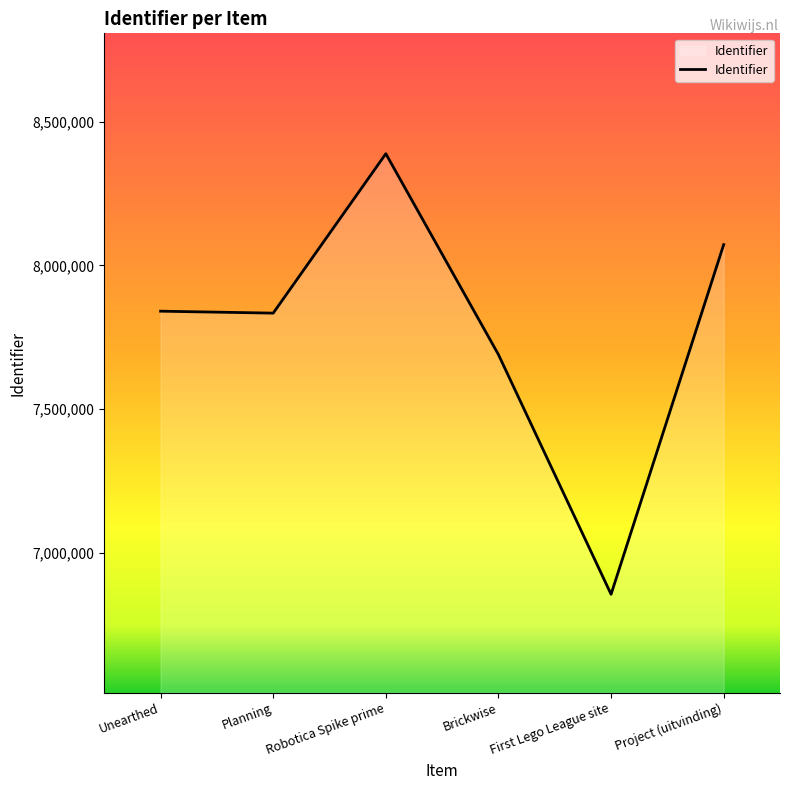

At which category does the chart reach its peak across all series?

Robotica Spike prime